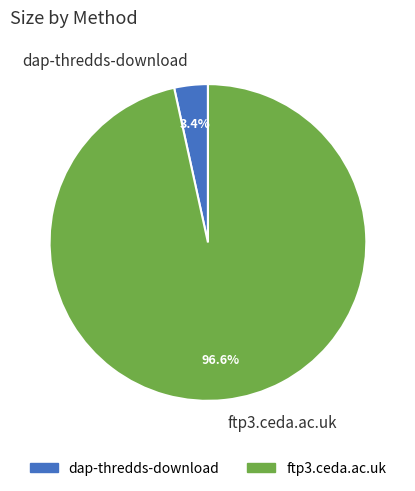

What is the total percentage of ftp3.ceda.ac.uk and dap-thredds-download?

100.0%